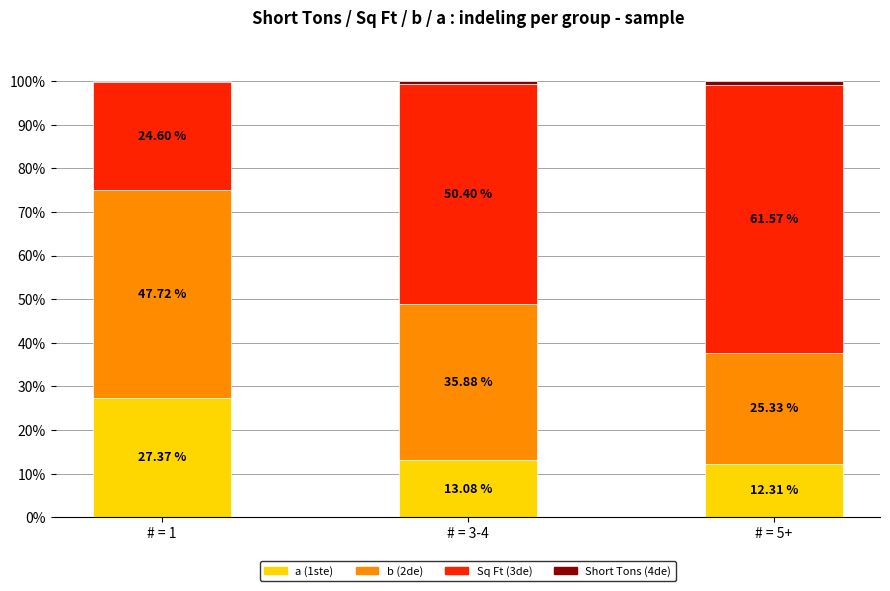

Does the chart contain stacked bars?

Yes